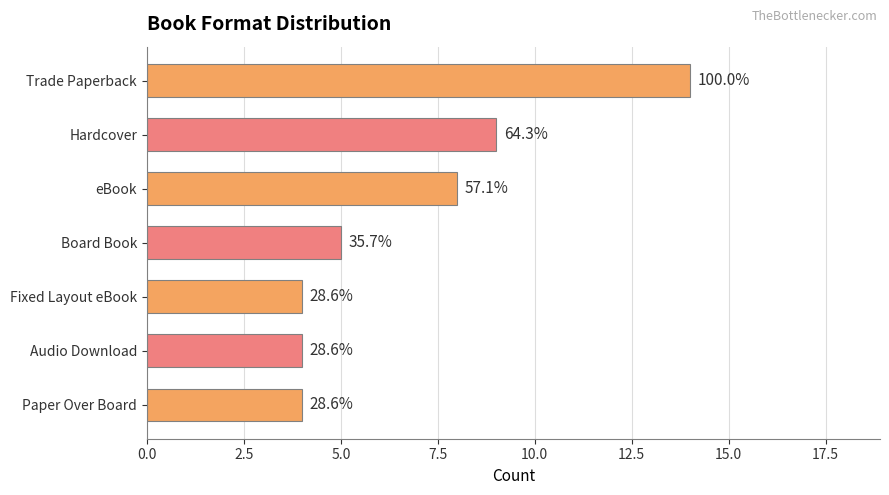

How many values are between 4 and 9?

6